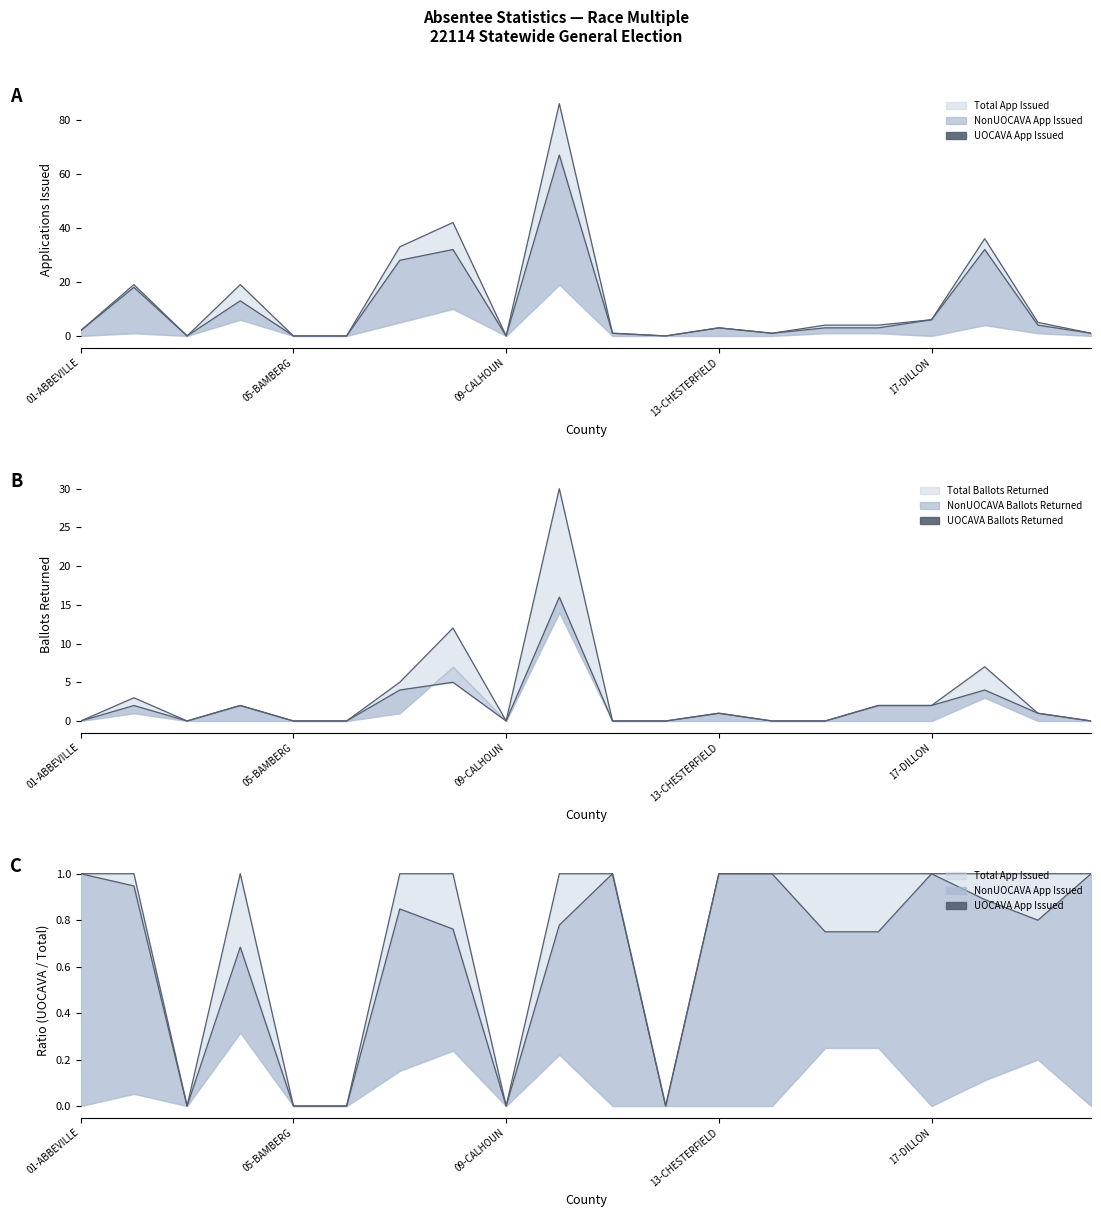

How many values in the NonUOCAVA Ballots Returned line series are below 1?

10